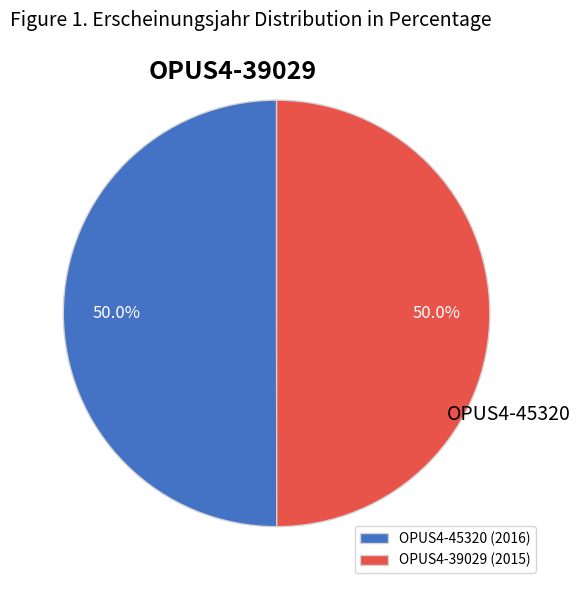

What is the ratio of the value at OPUS4-39029 (2015) to the value at OPUS4-45320 (2016)?

1.0